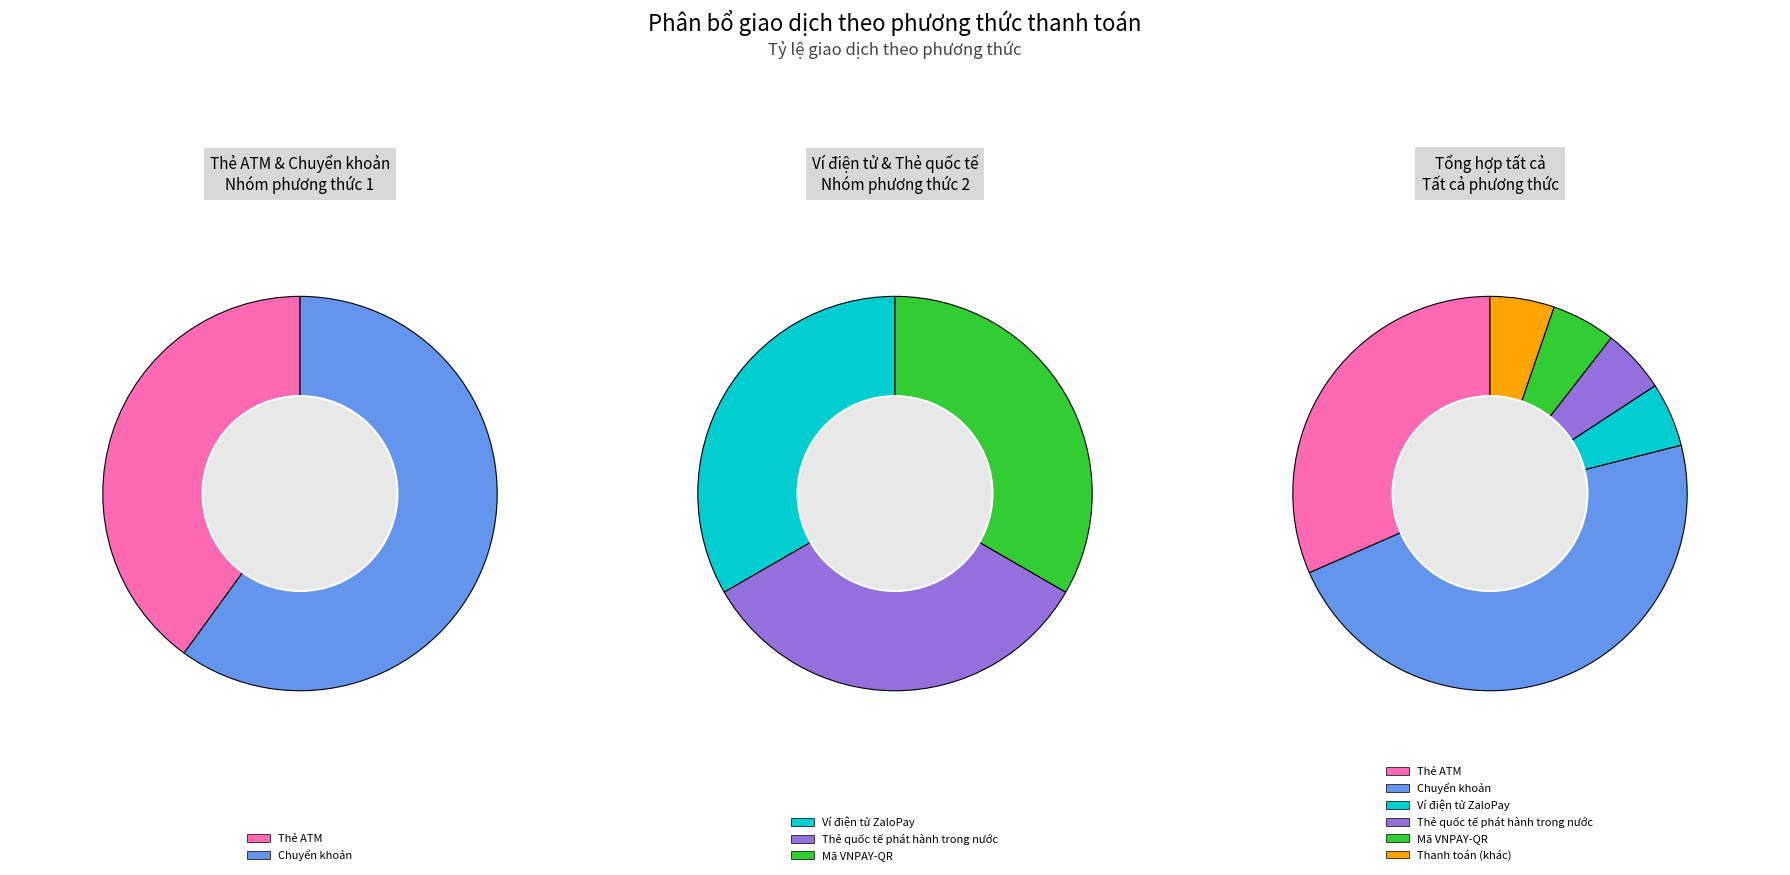

Does Thẻ ATM account for over 50% of the chart?

No